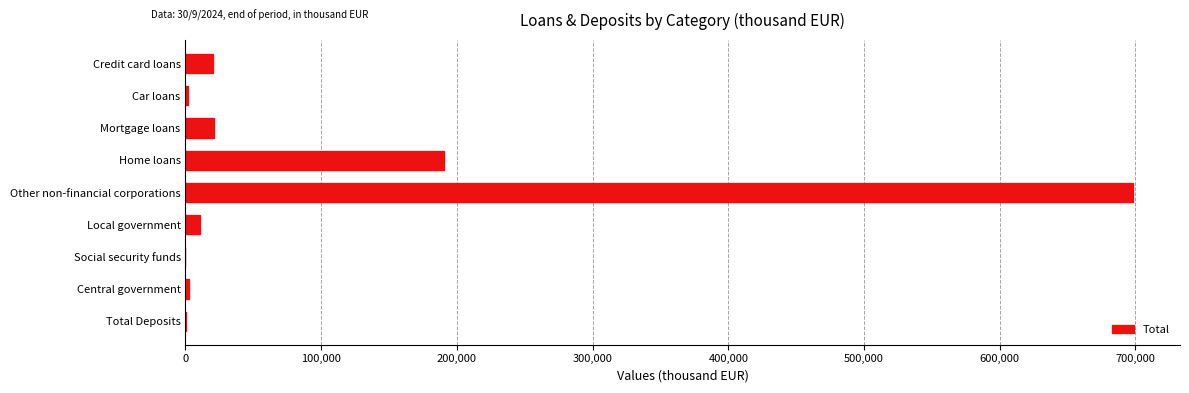

The value at Credit card loans is 20210. True or false?

True